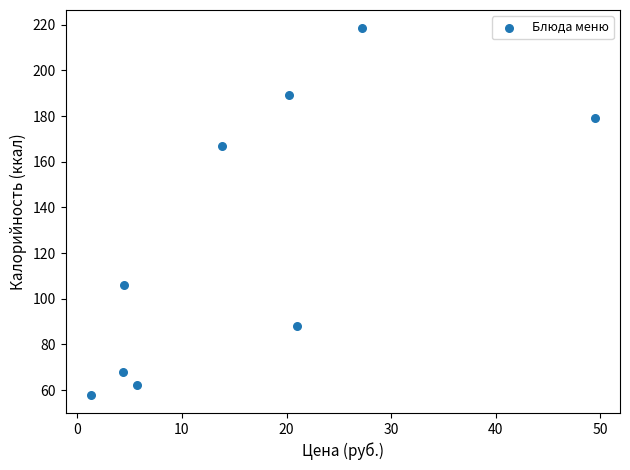

What is the average X value?

16.4